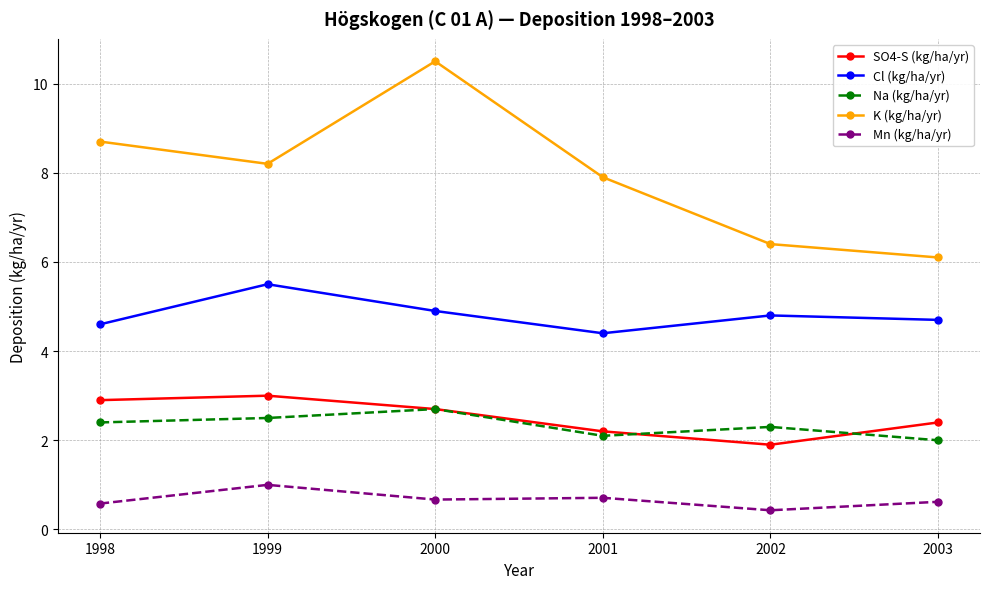

At which label is K (kg/ha/yr) closest to 8?

2001